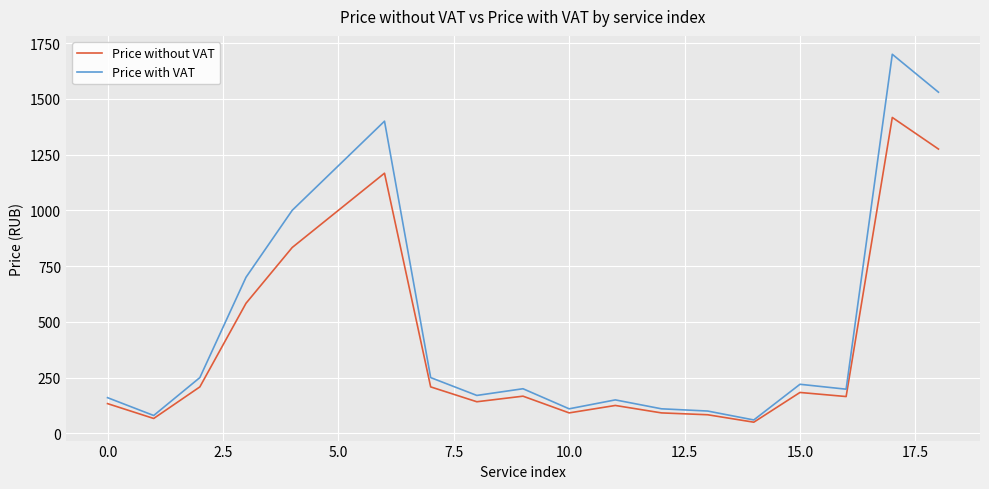

How many values in the Price with VAT series are below 200?

9